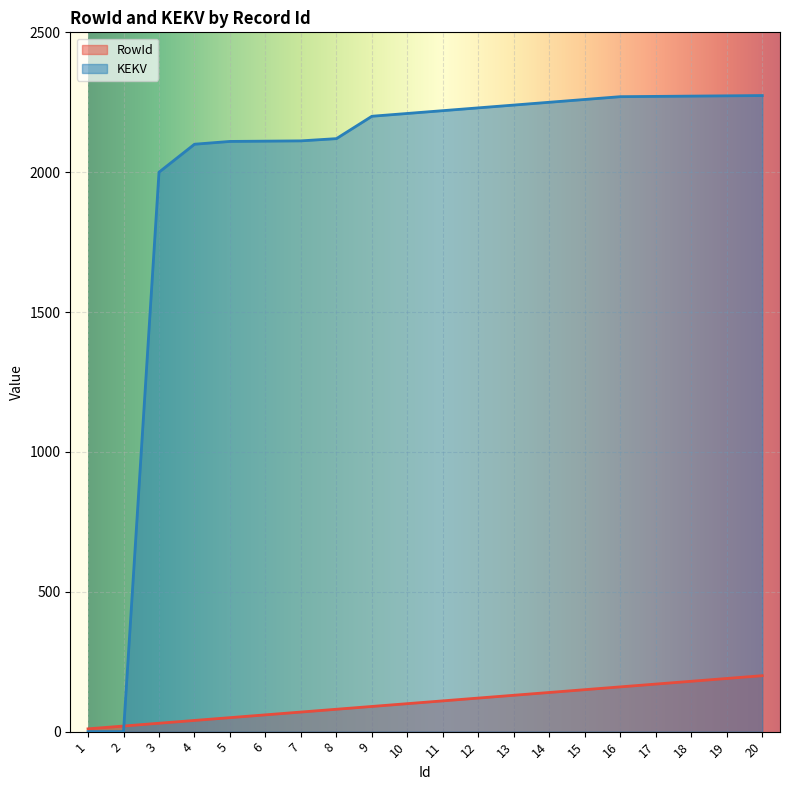

List the series in order of their overall mean, lowest first.

RowId, KEKV